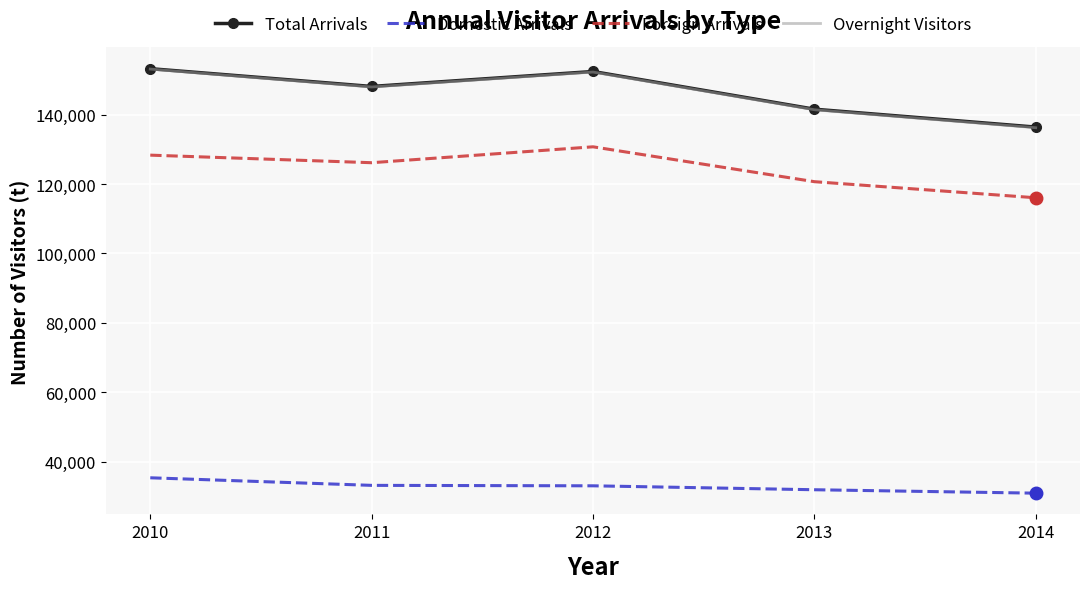

Is the value of Foreign Arrivals at 2013 greater than the value of Total Arrivals at 2012?

No